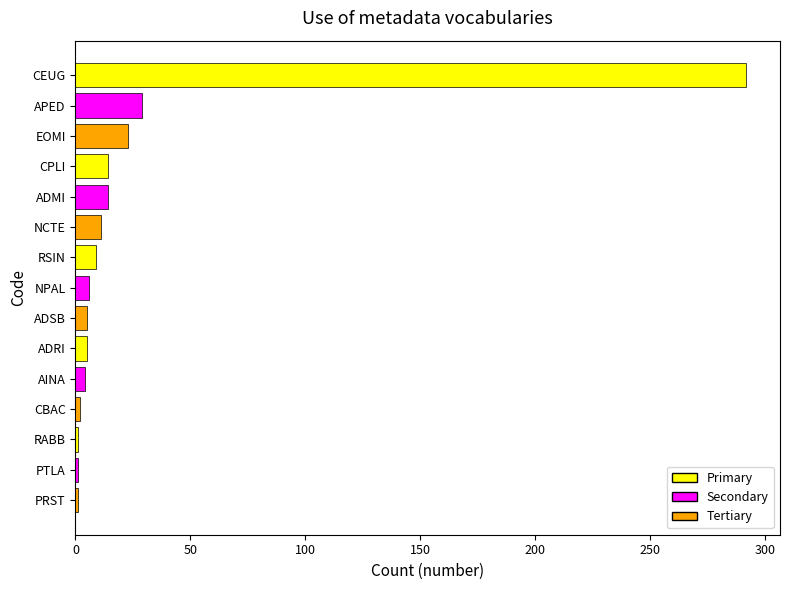

Count the number of data series in this chart.

1